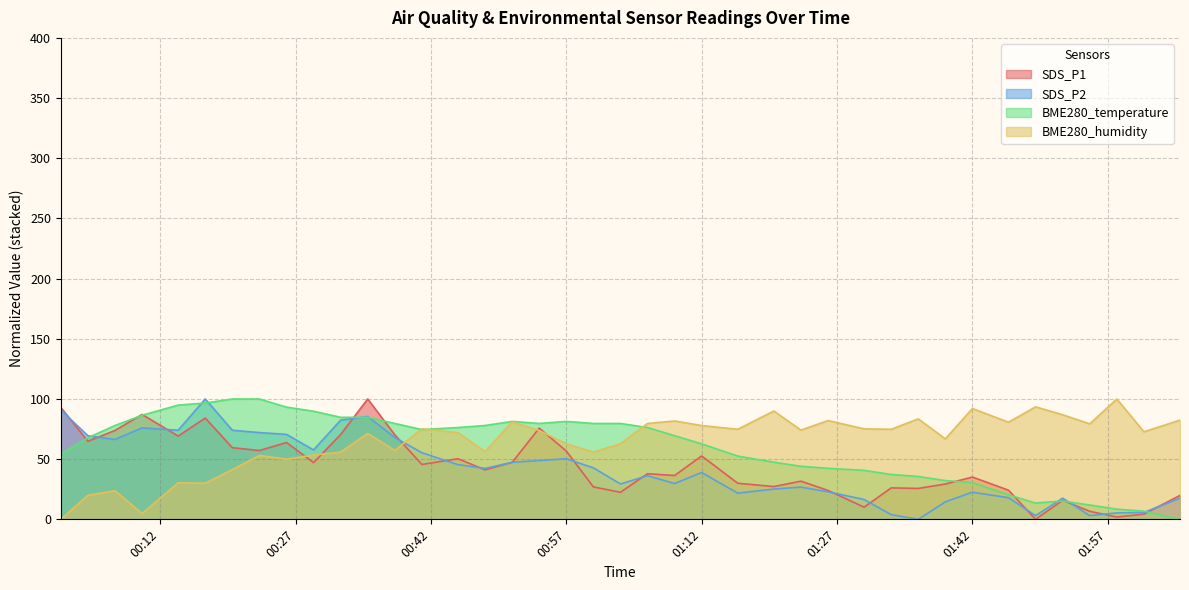

Does the chart display data point markers on the line(s)?

No